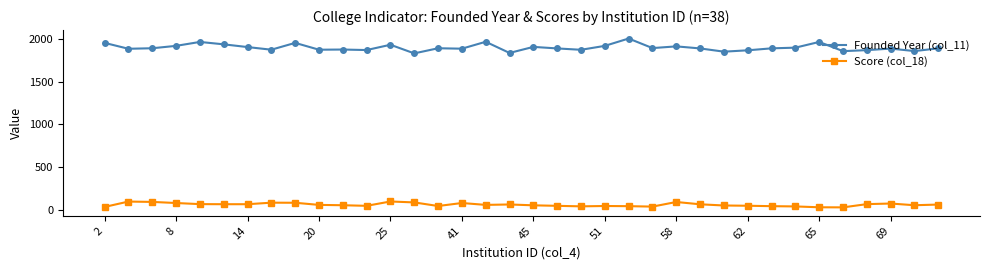

At how many categories does at least one series exceed 1650?

36